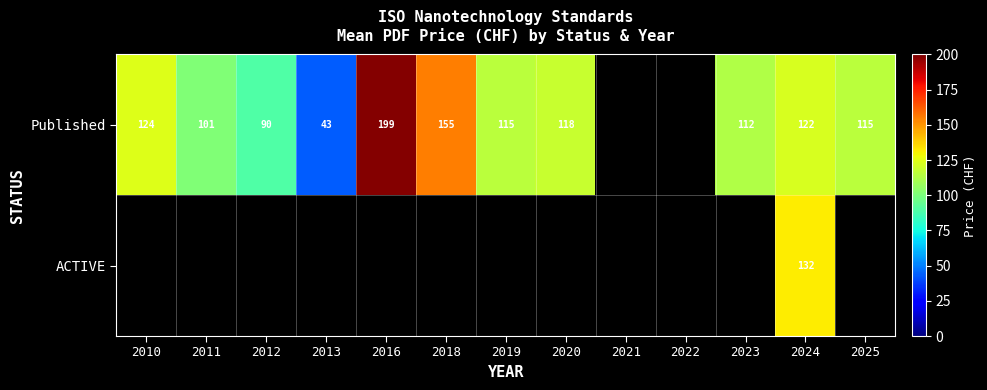

Is it true that ACTIVE equals 132.0 at 2024?

True